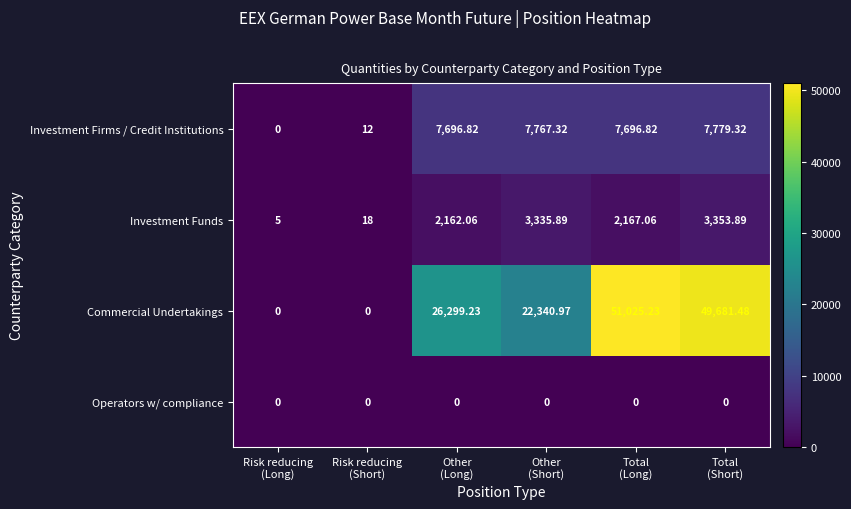

Which series has the largest total across all categories?

Commercial Undertakings